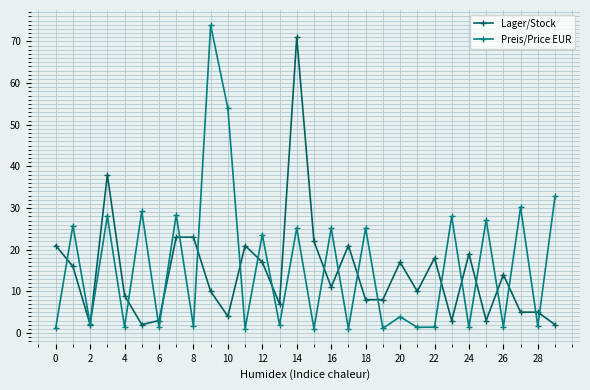

True or false: Lager/Stock has more than 0 interior local peaks.

True